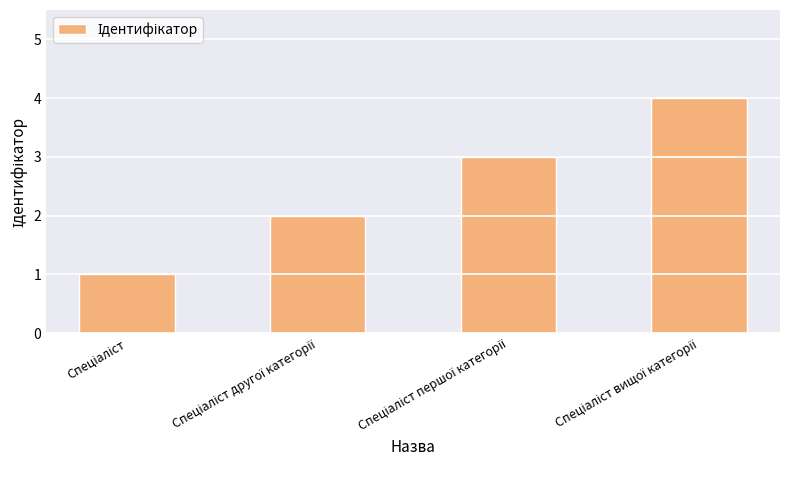

What is the sum of all values?

10